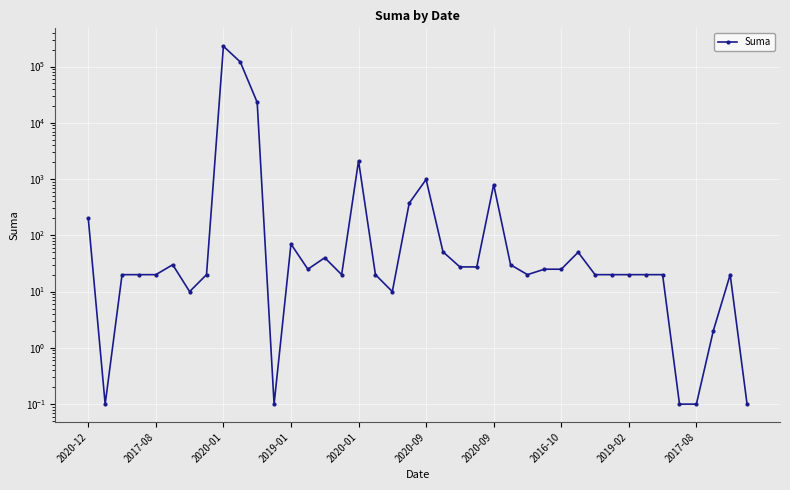

What is the average value?

9457.0